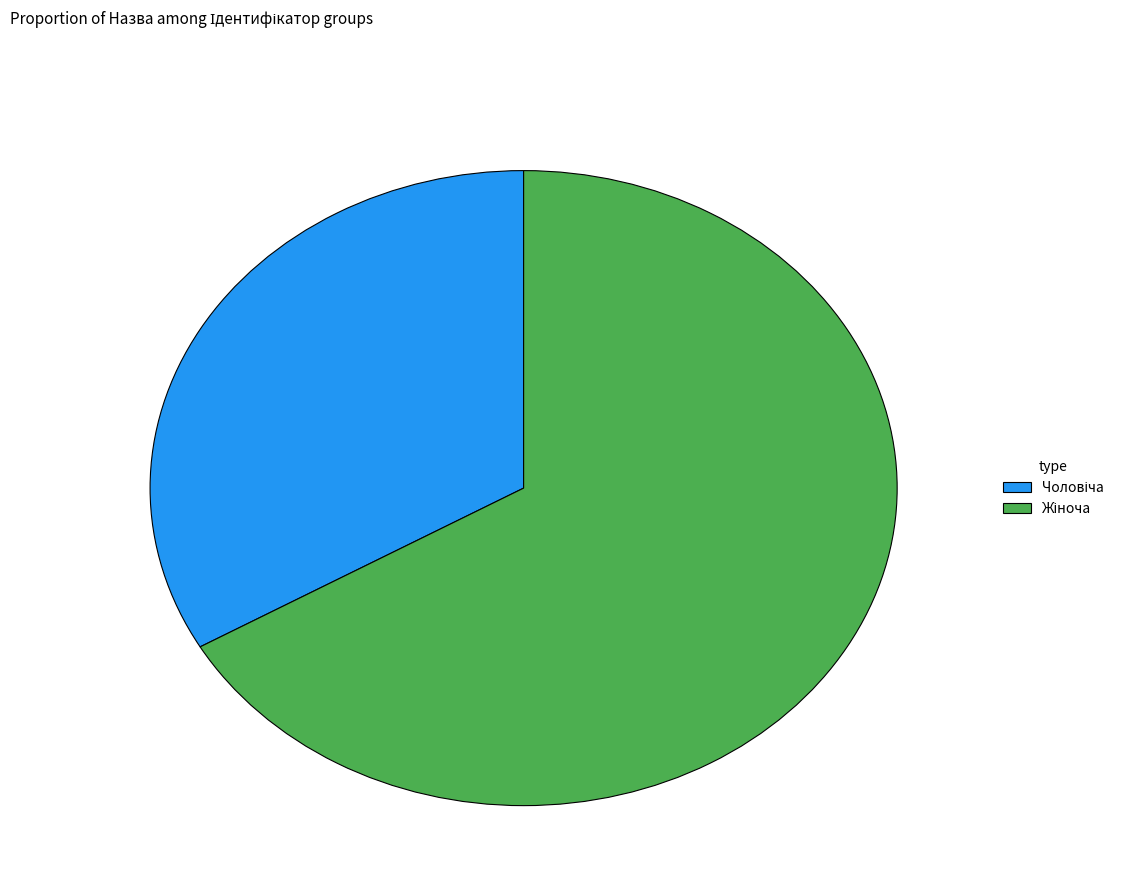

Does any single category account for the majority?

Yes